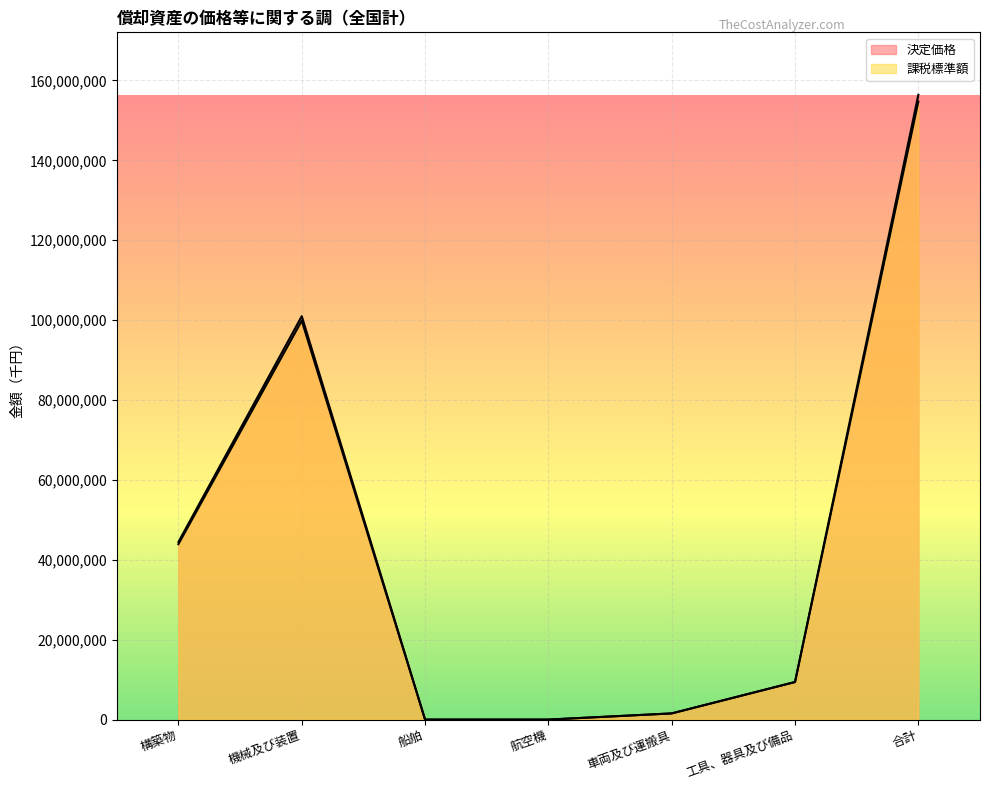

Where does the 課税標準額 series first go above 9405273?

構築物